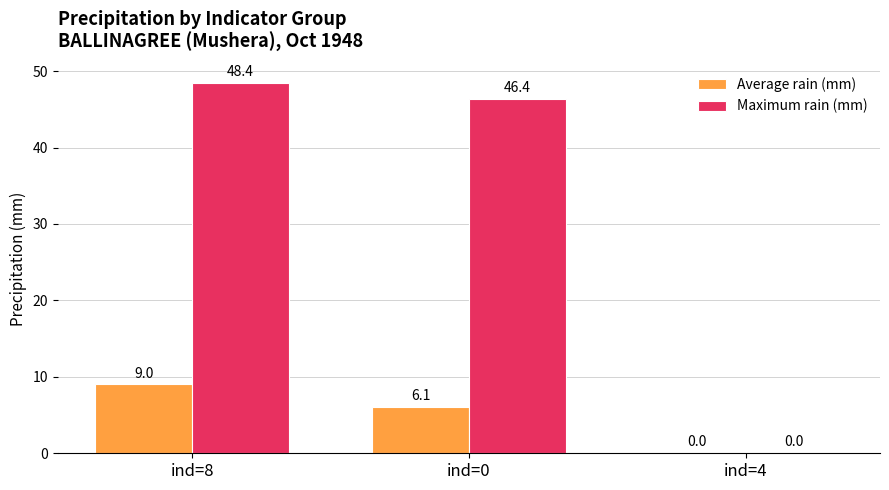

Are the bars grouped side by side (vs. stacked)?

Yes